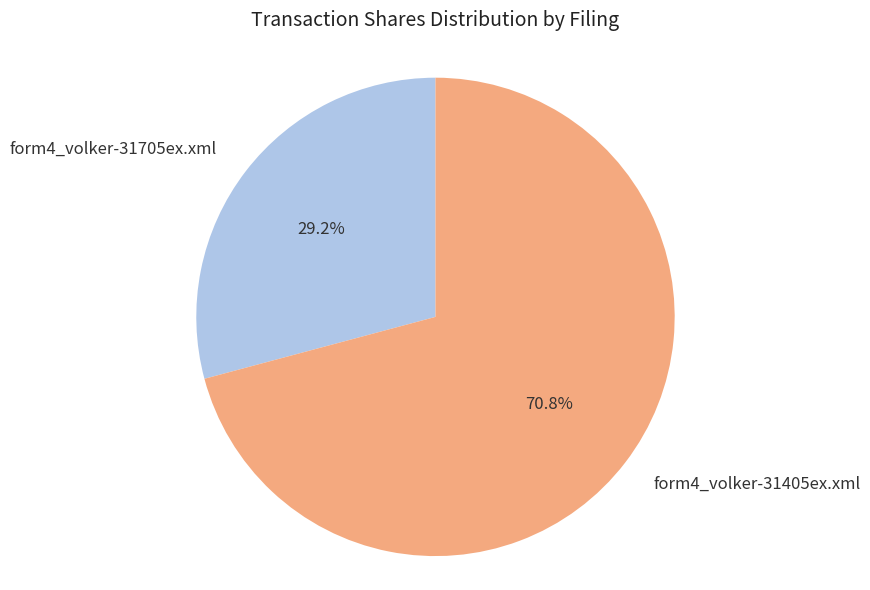

To the nearest percent, what is the average slice percentage?

50%